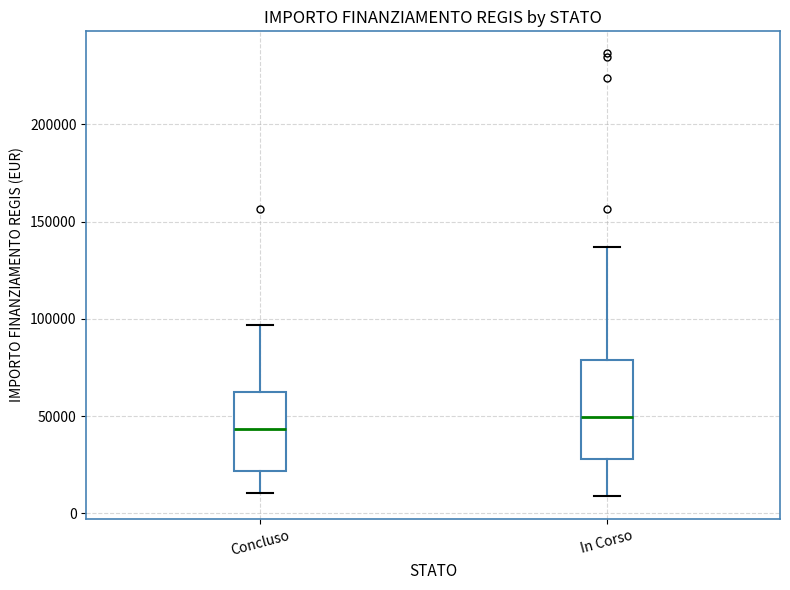

Where does the lower whisker of the box for In Corso end on the y-axis? The values are not printed on the chart, so give them approximately, as read against the axis.

10000